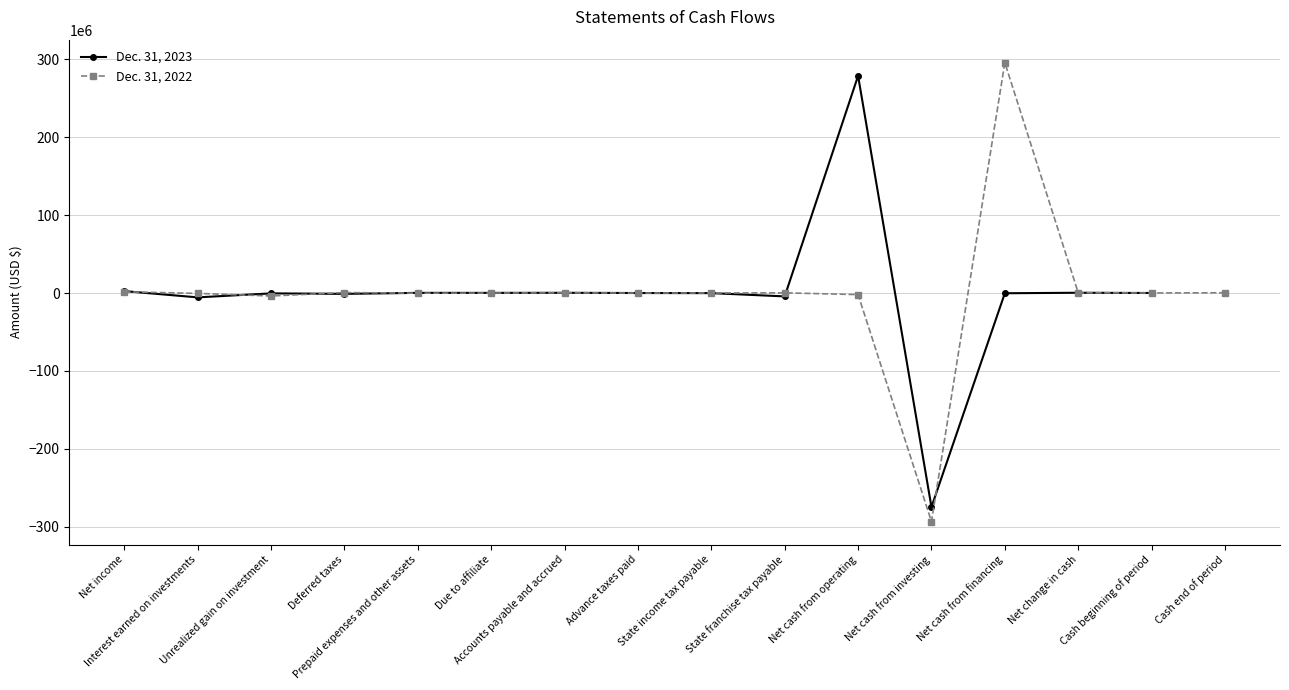

What is the label of the 6th point from the right?

Net cash from operating